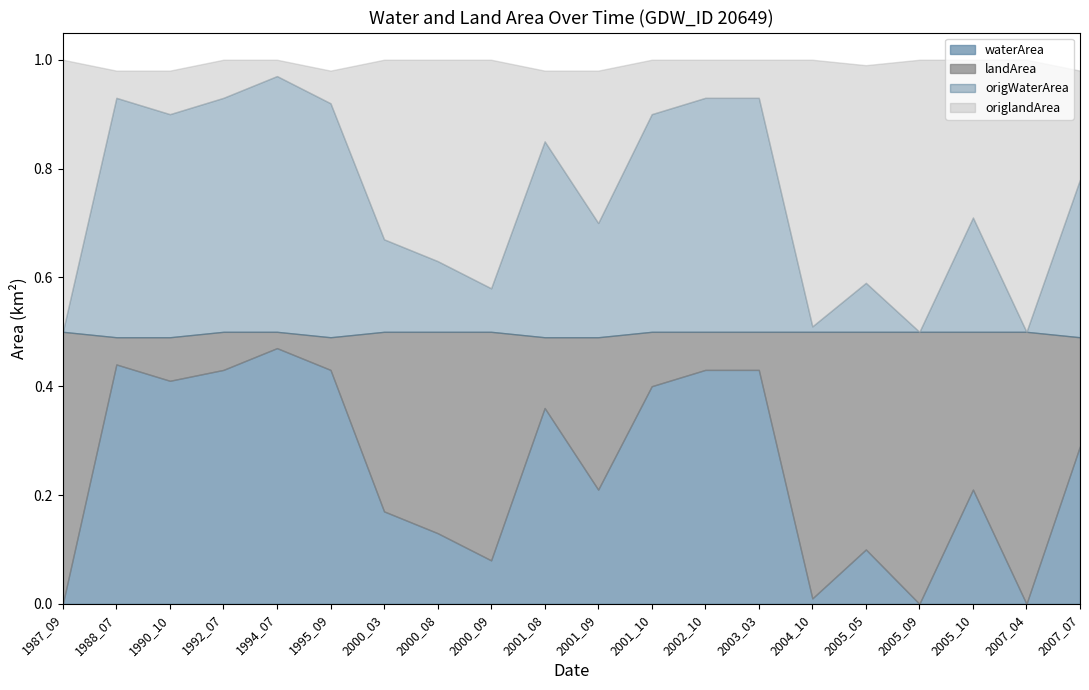

What is the value of the origWaterArea point at the 2nd from the left?

0.4